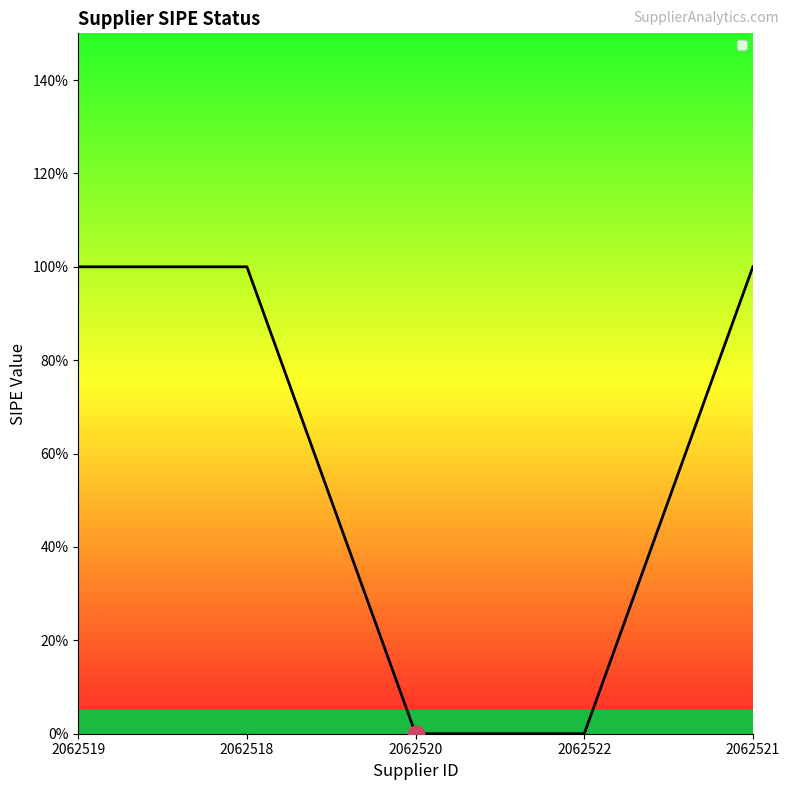

List the labels in order of value, smallest first.

2062520, 2062522, 2062519, 2062518, 2062521